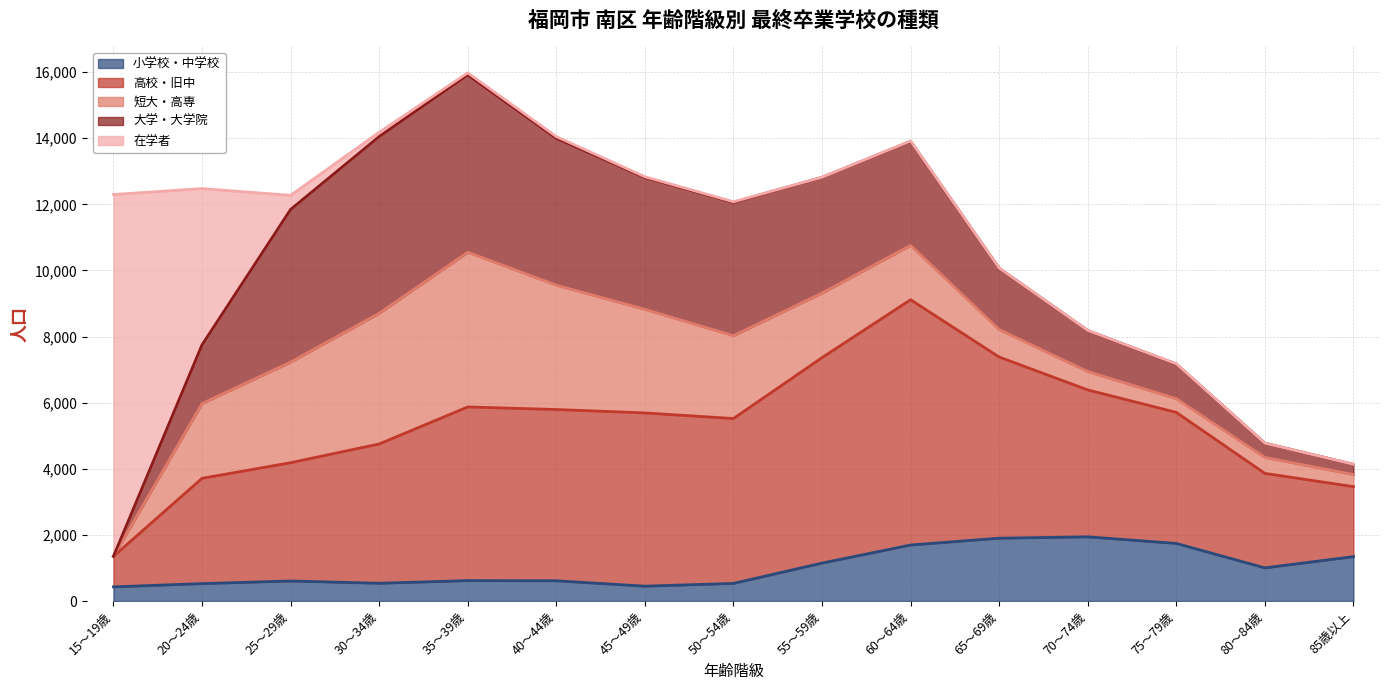

Between 30～34歳 and 45～49歳, which is larger?

30～34歳